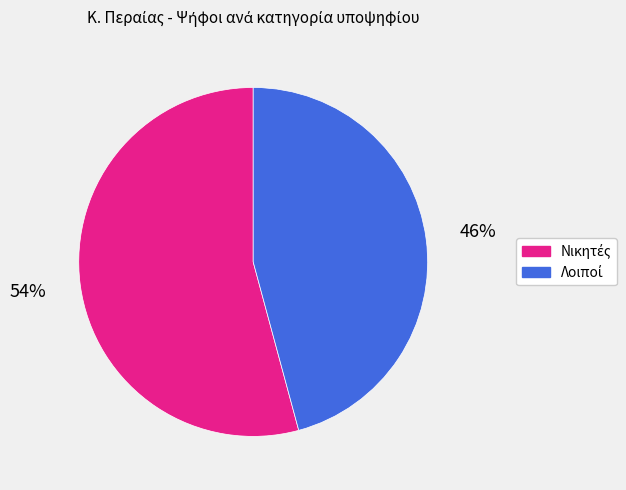

To the nearest percent, what is the difference between the largest and smallest slice percentages?

8%